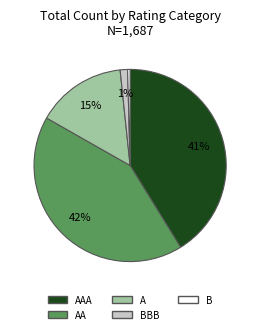

To the nearest percent, what is the average slice percentage?

20%